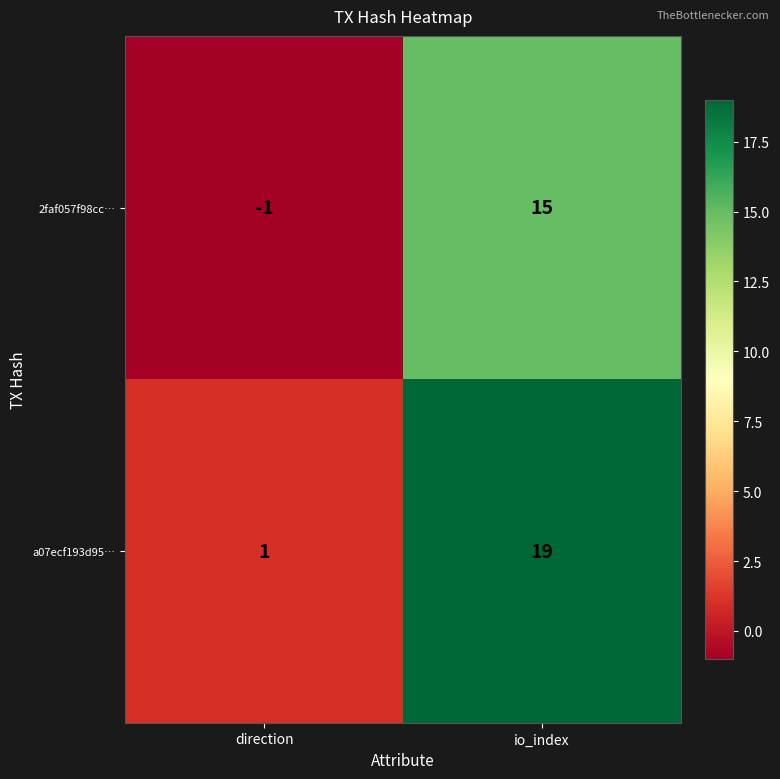

At how many categories does at least one series exceed 0?

2